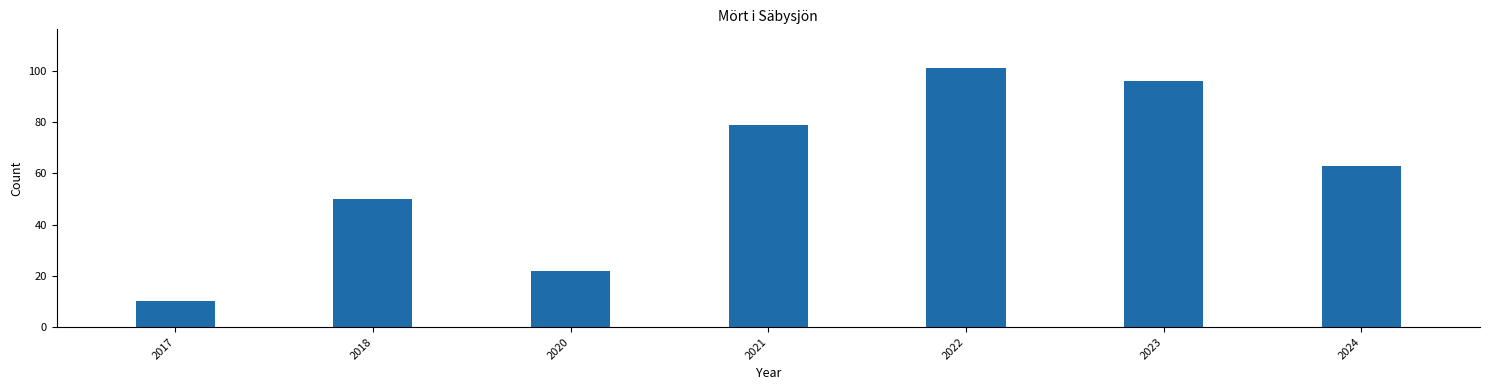

The value at 2022 is 151. True or false?

False